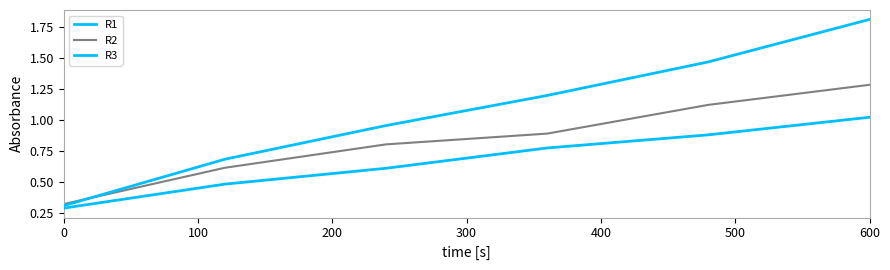

How many lines are shown in the chart?

3